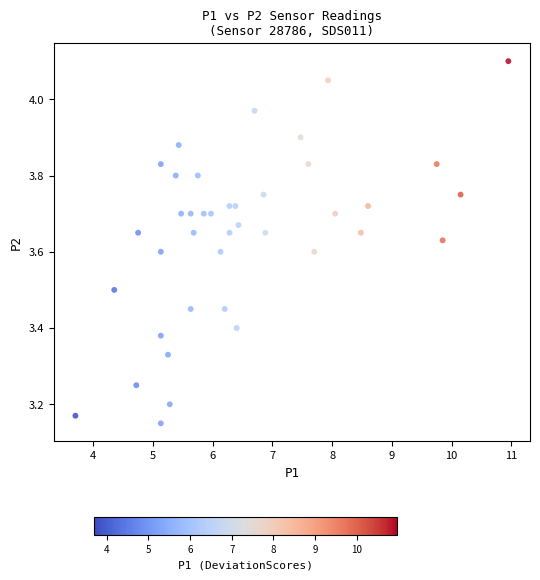

What is the range of X values (max minus min)?

7.2